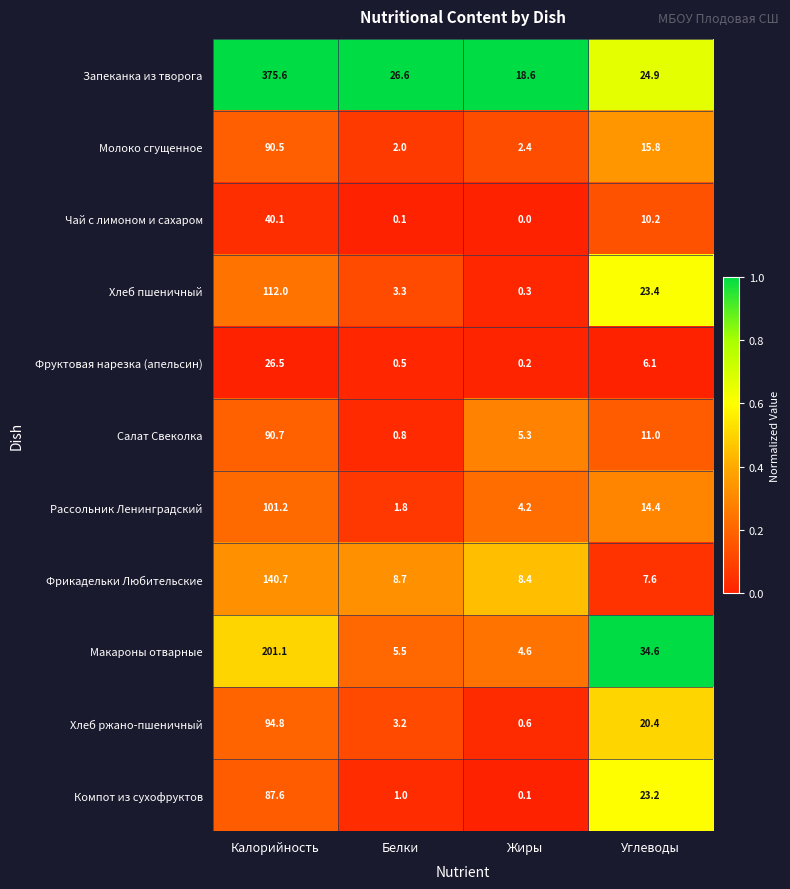

What is the difference between the highest and lowest values at Калорийность?

349.1